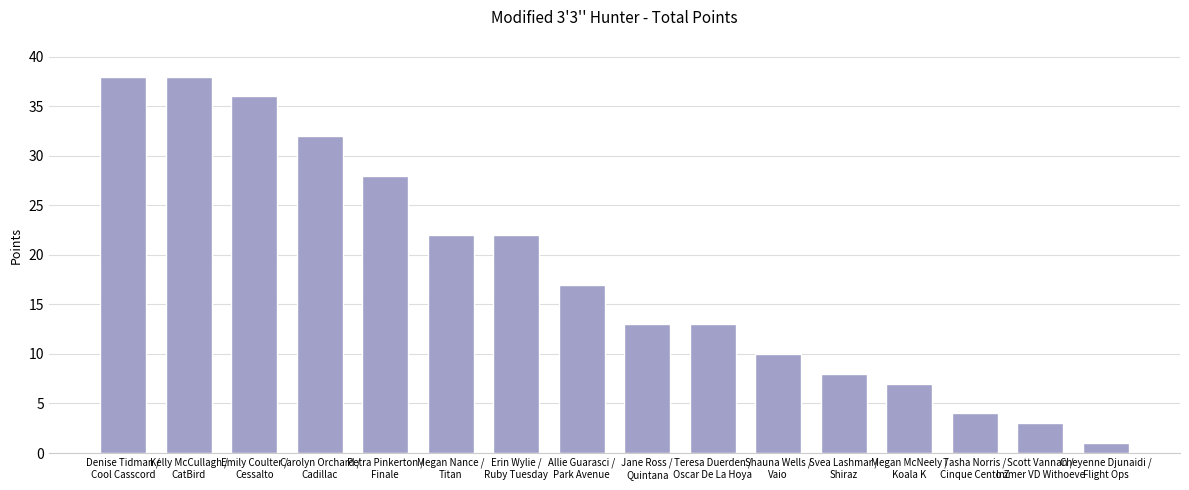

Which category has the lowest value across all series?

Cheyenne Djunaidi /
Flight Ops